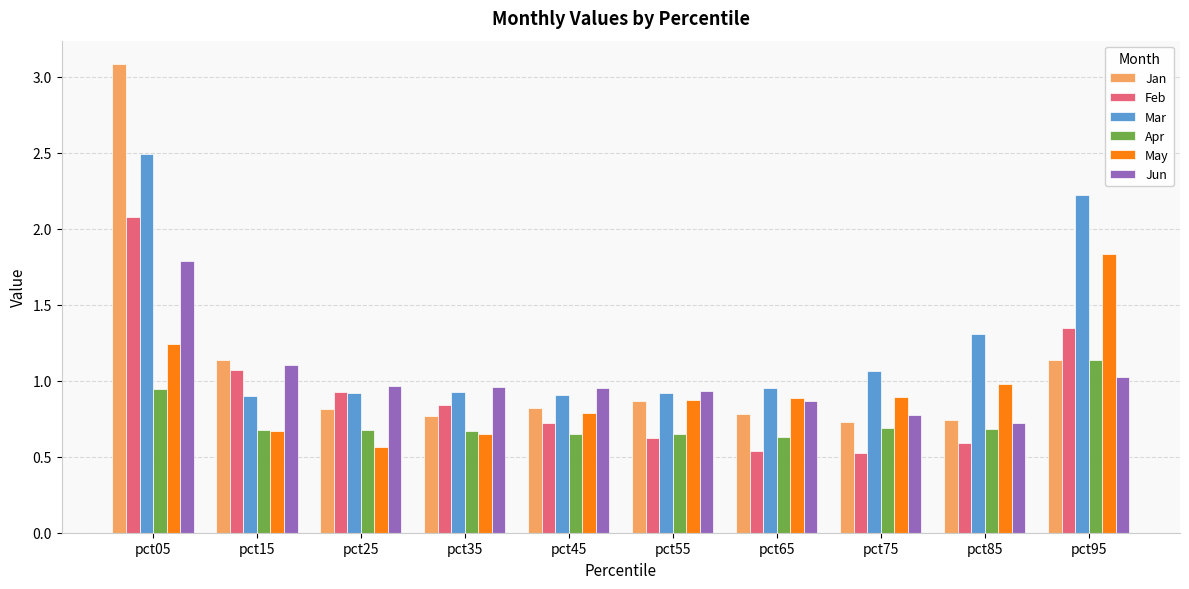

List the series in order of their peak value, lowest first.

Apr, Jun, May, Feb, Mar, Jan